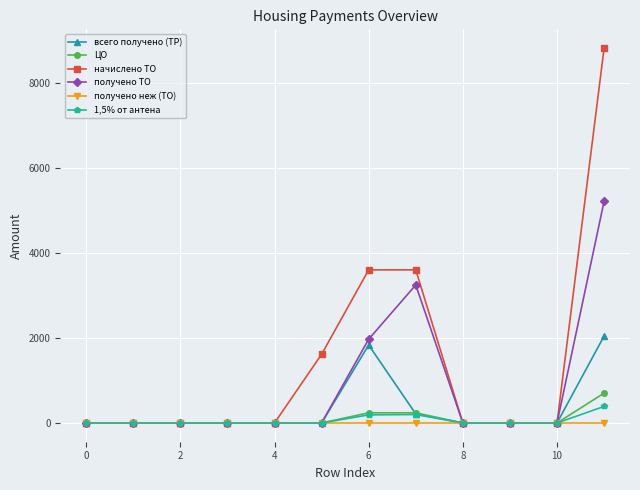

Which series has the largest range (max minus min)?

начислено ТО